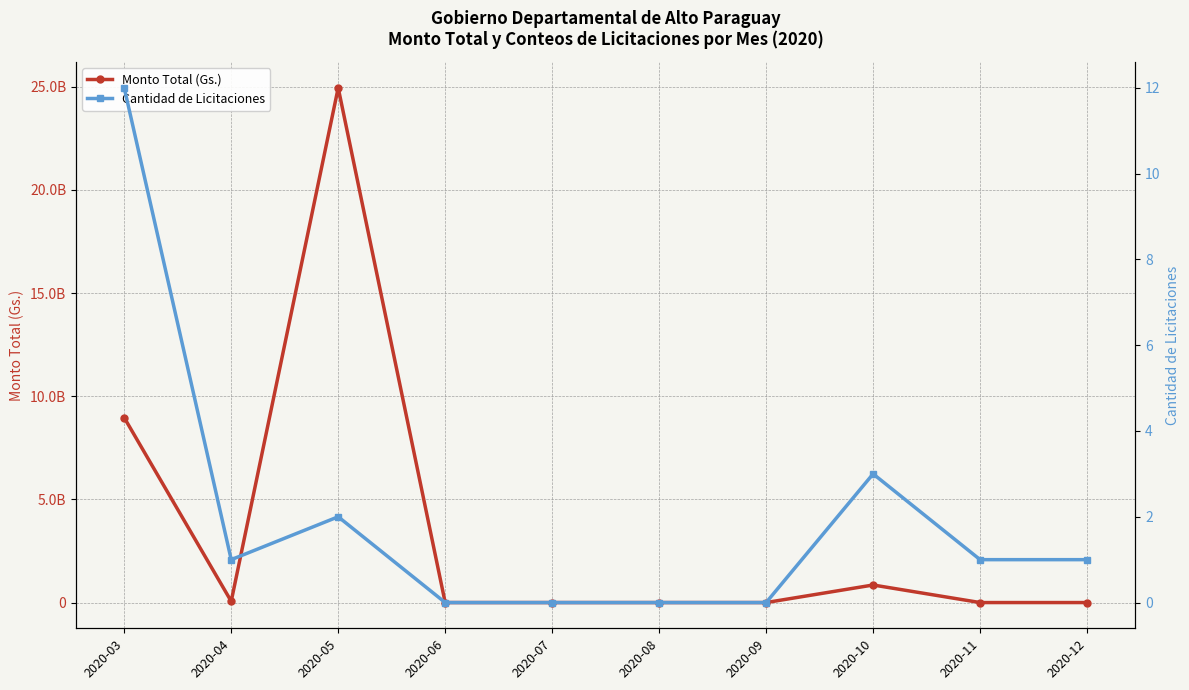

How many lines are shown in the chart?

2